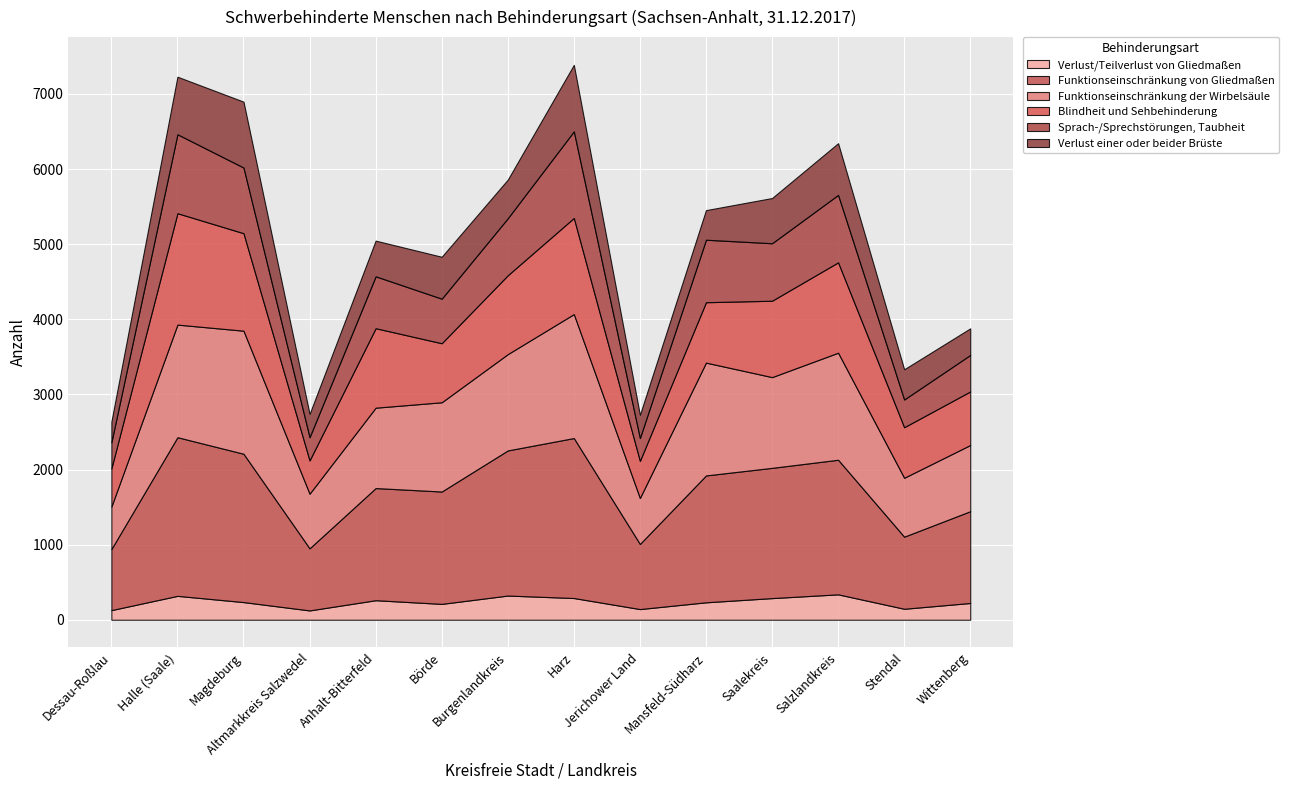

Is the value of Funktionseinschränkung von Gliedmaßen at Altmarkkreis Salzwedel greater than the value of Verlust/Teilverlust von Gliedmaßen at Salzlandkreis?

Yes